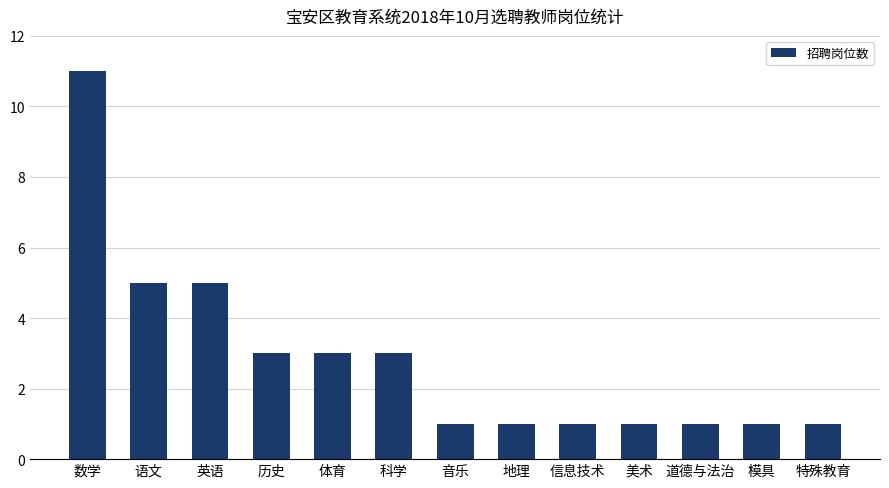

Reading left to right, transcribe all the data shown in this chart.

数学=11	语文=5	英语=5	历史=3	体育=3	科学=3	音乐=1	地理=1	信息技术=1	美术=1	道德与法治=1	模具=1	特殊教育=1